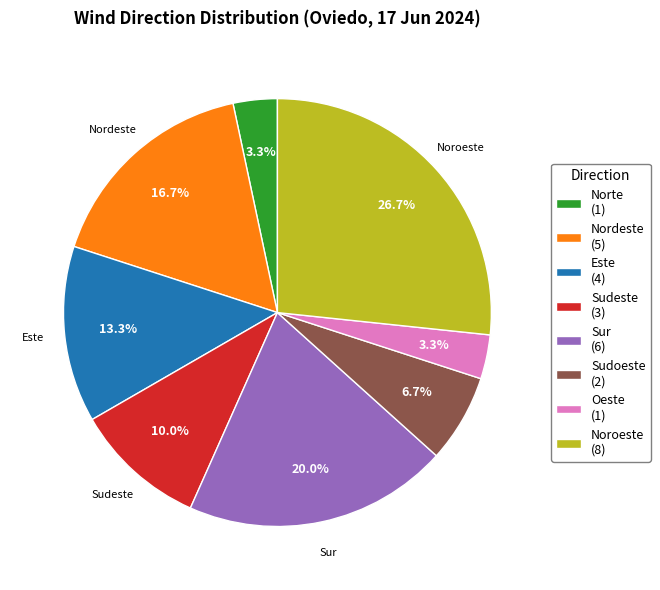

Does any single category account for the majority?

No